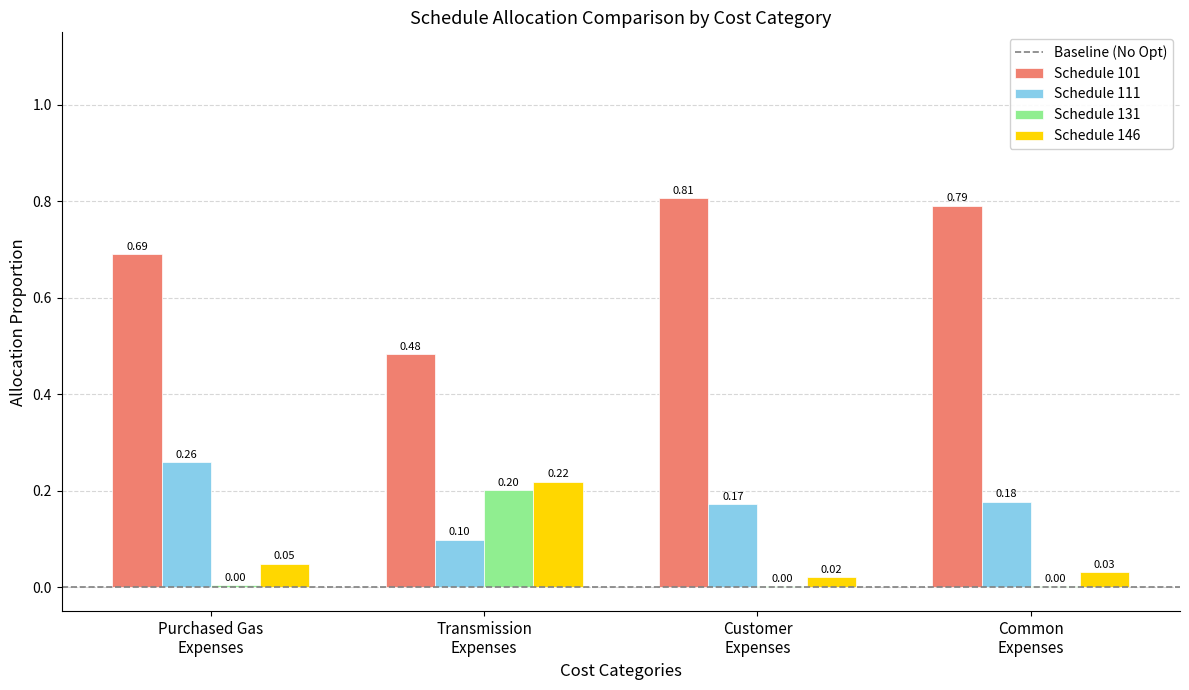

Which series has the largest total across all categories?

Schedule 101